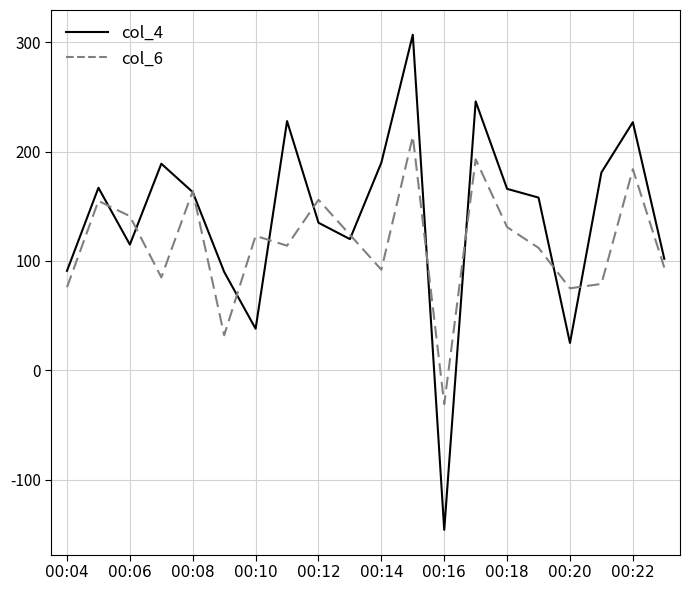

List the series in order of their overall mean, highest first.

col_4, col_6